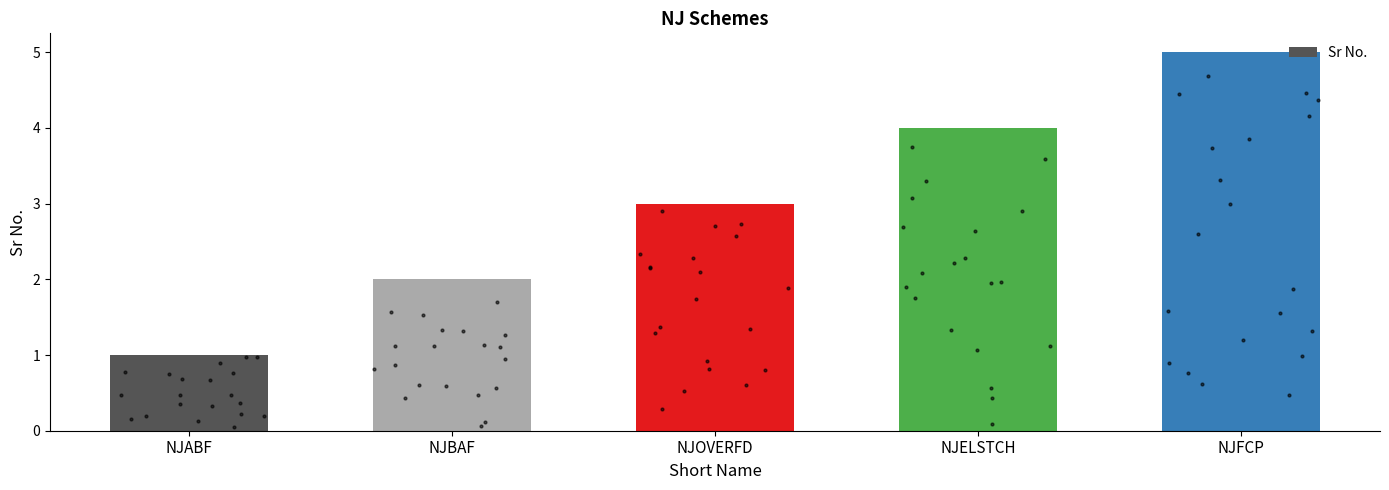

What is the change in value from NJABF to NJOVERFD?

+2